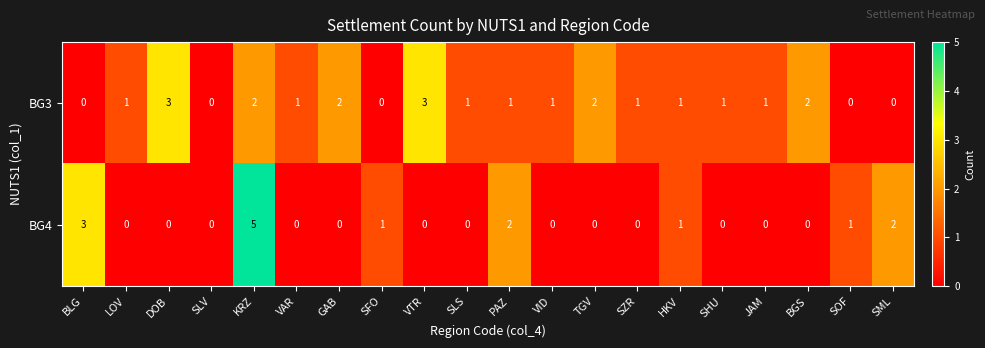

What is the sum of all BG4 values?

15